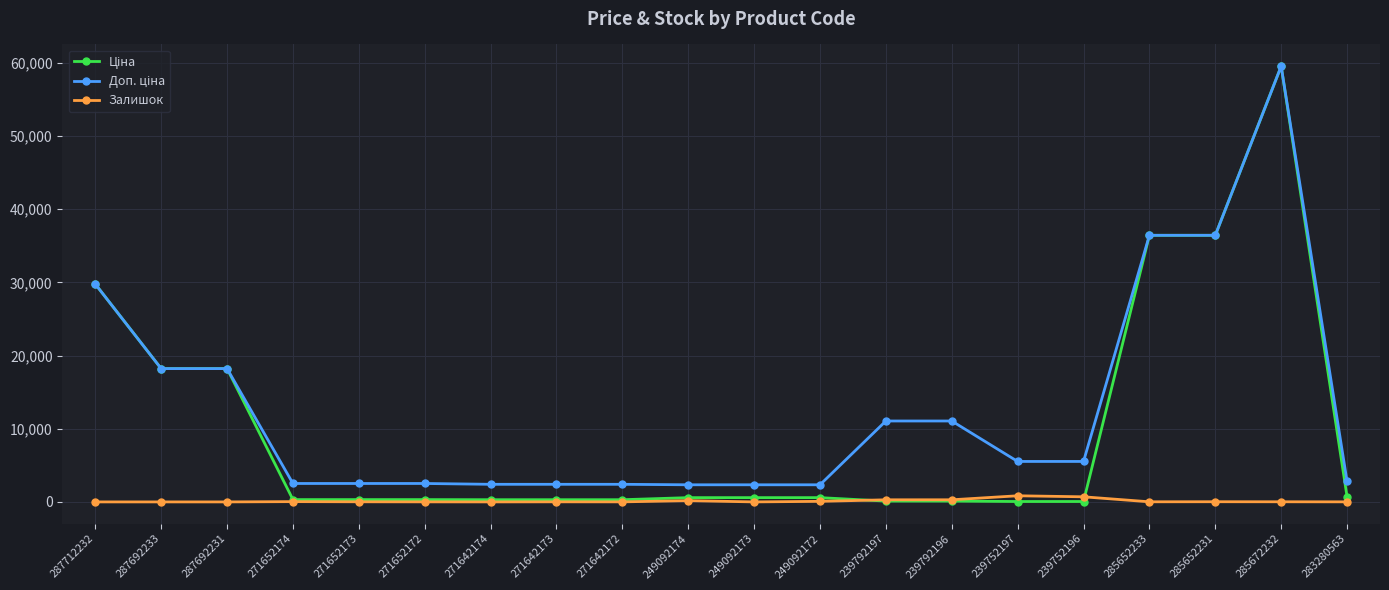

What is the difference between the highest and lowest values at 287692231?

18212.0